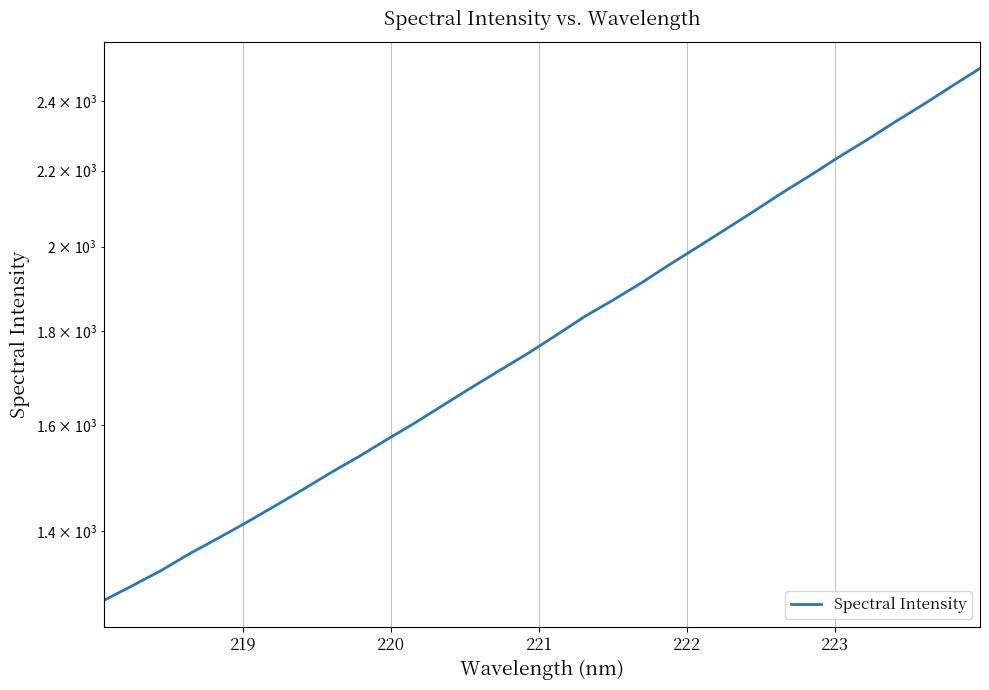

True or false: the data shows 805.3 at 20.

False